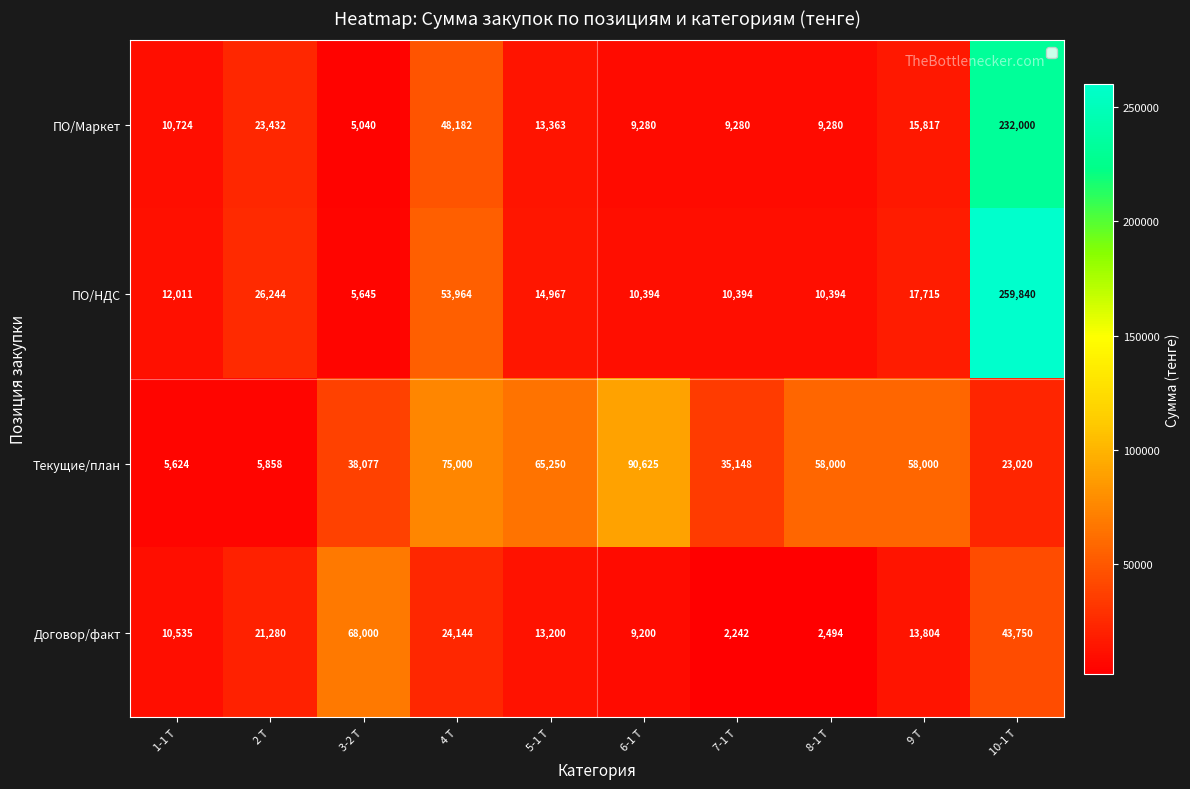

What is the difference between the highest and lowest values at 6-1 Т?

81425